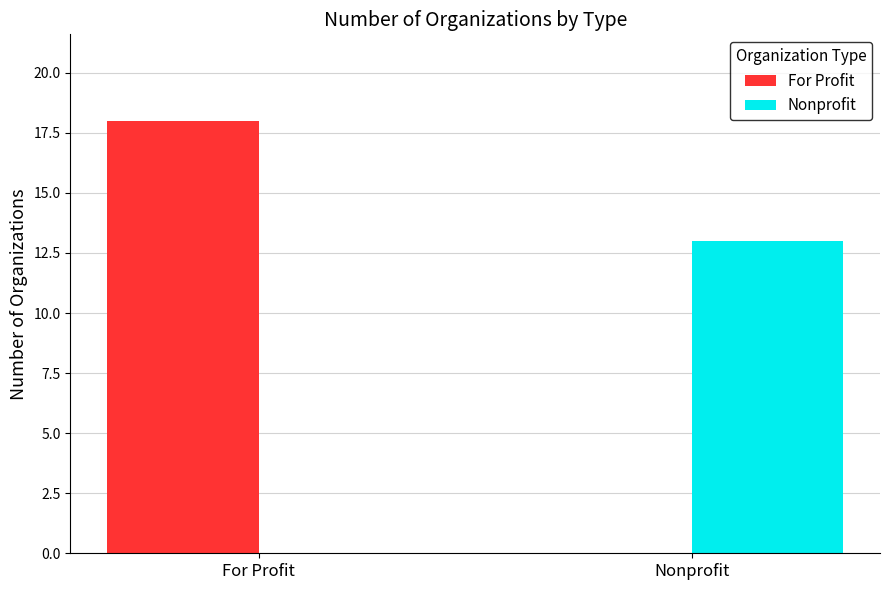

What is the sum of all Nonprofit values?

13